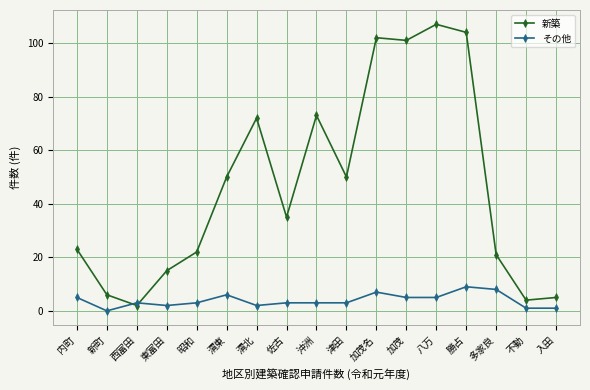

How many lines are shown in the chart?

2